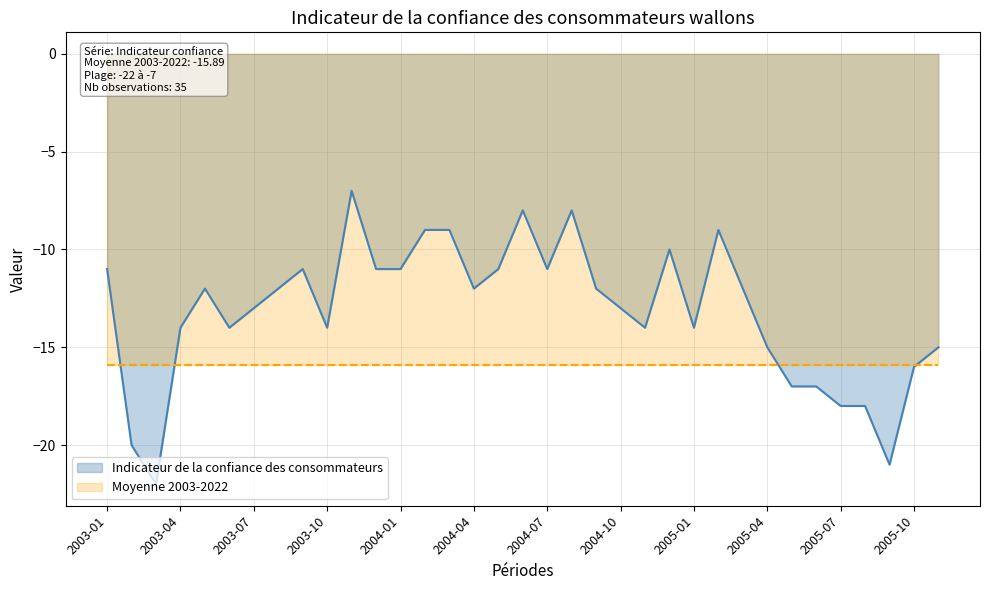

At which category does the chart reach its minimum across all series?

2003-03